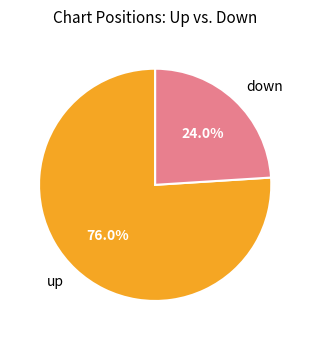

What is the ratio of the value at up to the value at down?

3.2